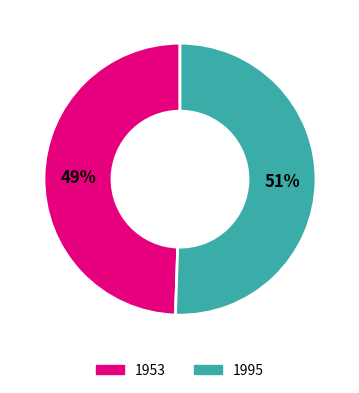

Combined, do 1953 and 1995 account for over 50%?

Yes